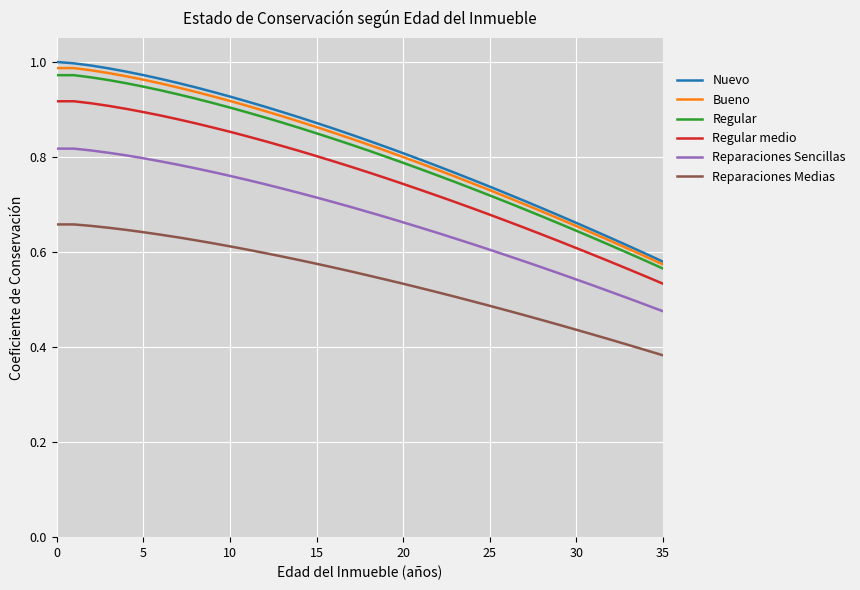

True or false: Nuevo and Reparaciones Sencillas intersect in this chart.

False